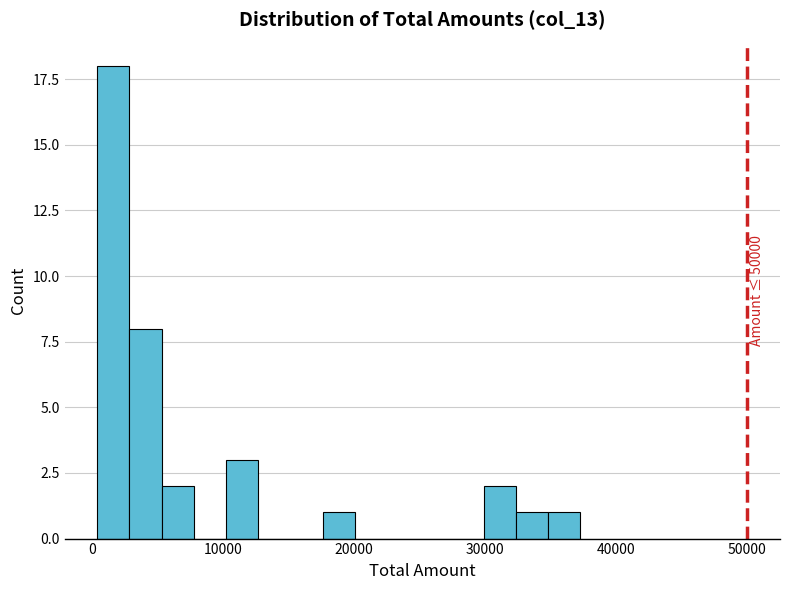

Around what value on the x-axis is the tallest bar? Give the approximate position of its centre, as read against the axis.

2000